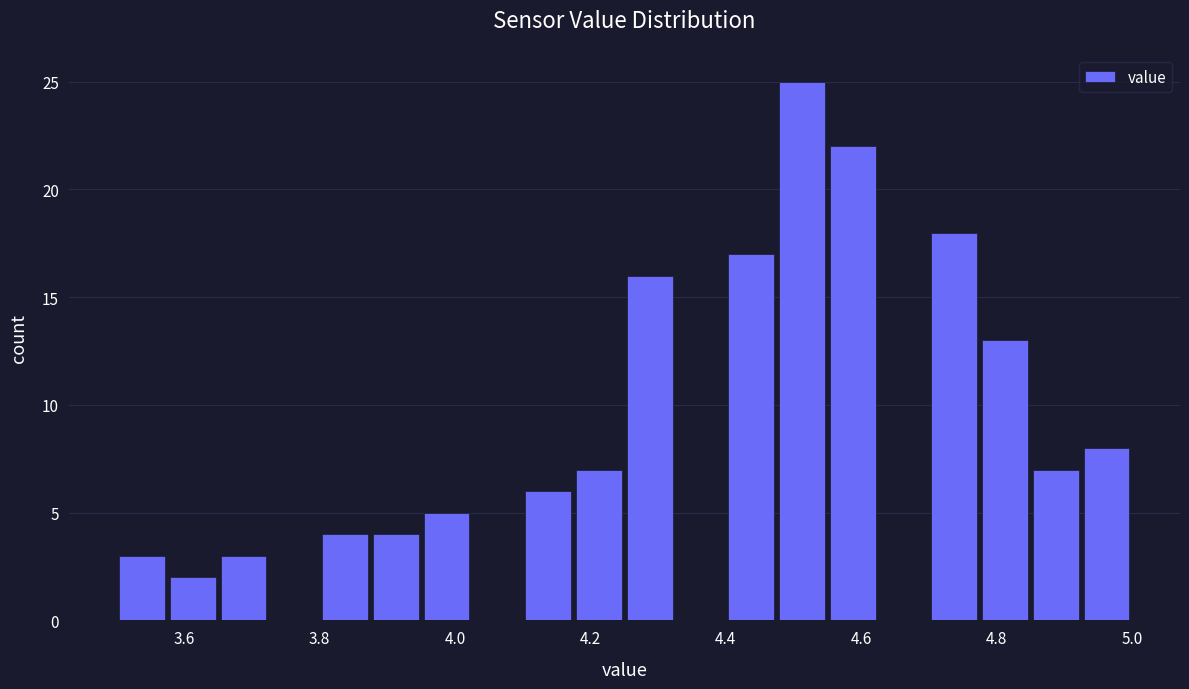

Around what value on the x-axis is the tallest bar? Give the approximate position of its centre, as read against the axis.

4.52